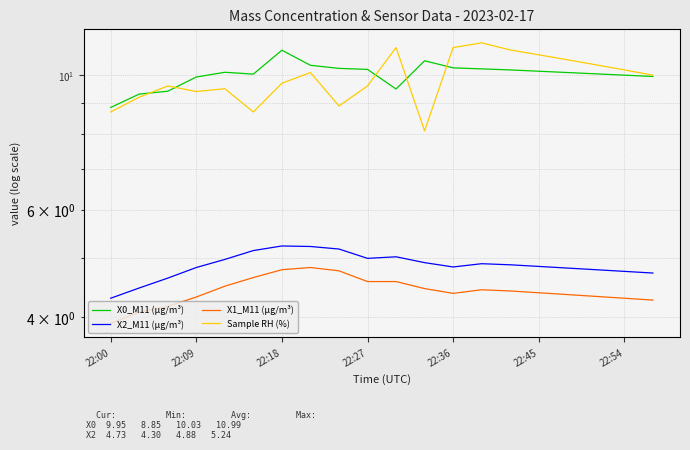

Does the chart display data point markers on the line(s)?

No